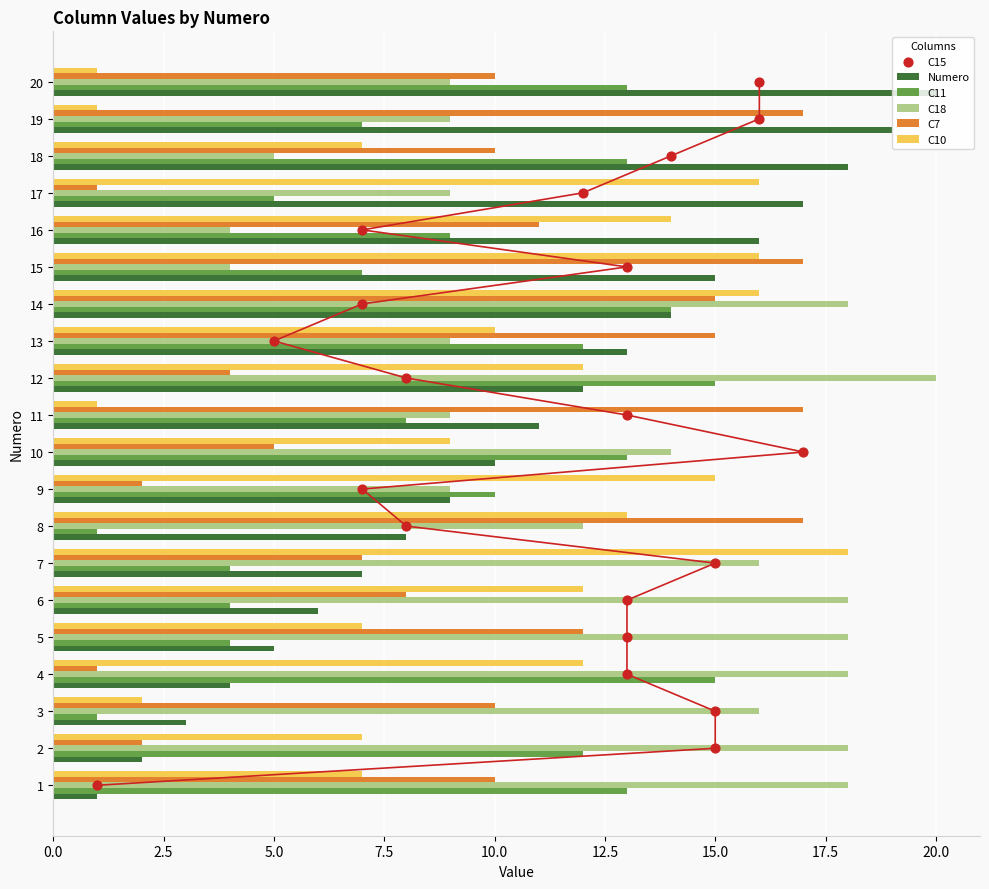

Is the value of C11 at 7 greater than the value of C10 at 18?

No